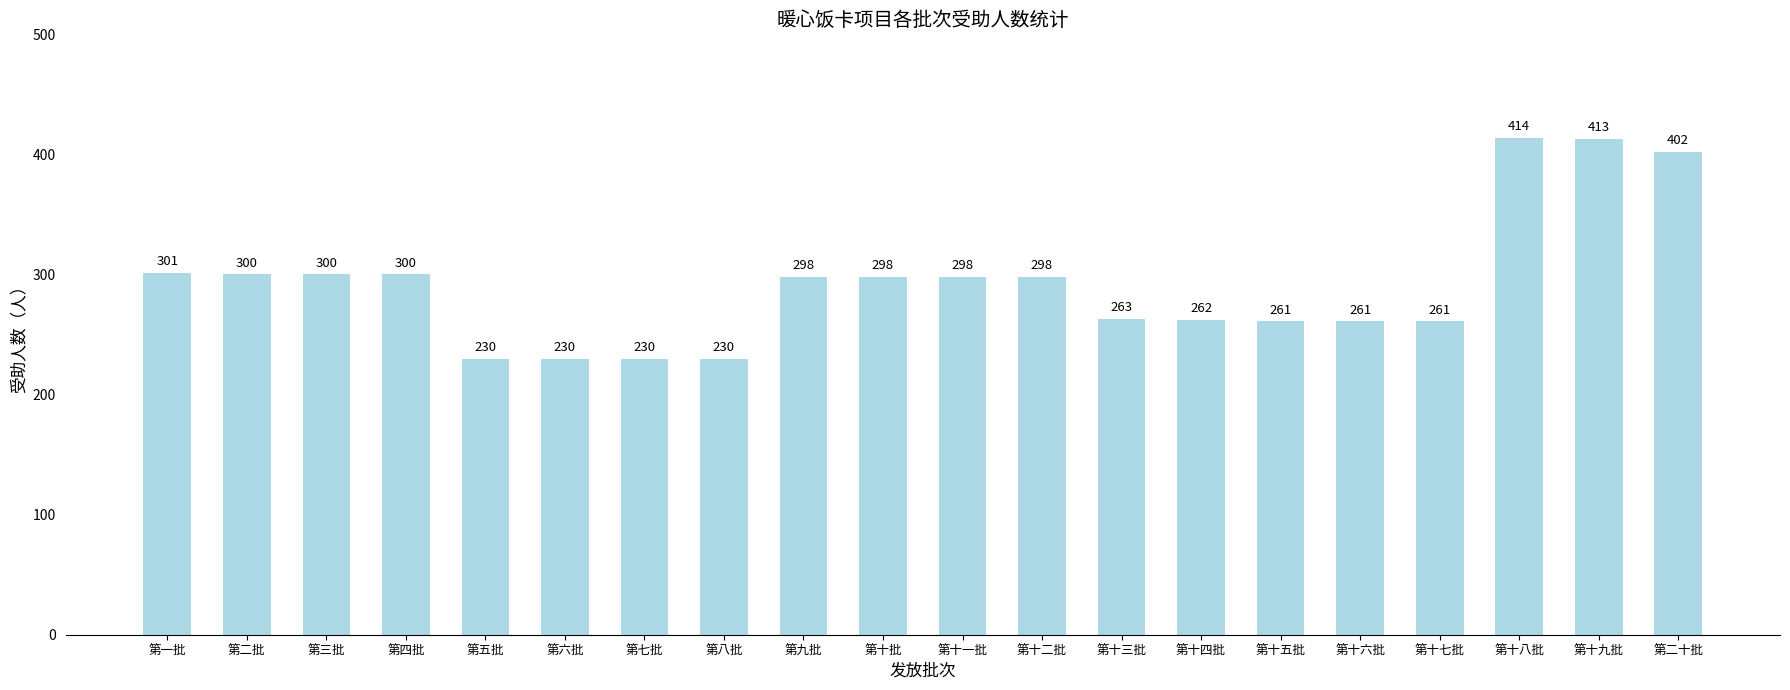

Reading left to right, list all the values displayed in this chart.

第一批=301	第二批=300	第三批=300	第四批=300	第五批=230	第六批=230	第七批=230	第八批=230	第九批=298	第十批=298	第十一批=298	第十二批=298	第十三批=263	第十四批=262	第十五批=261	第十六批=261	第十七批=261	第十八批=414	第十九批=413	第二十批=402